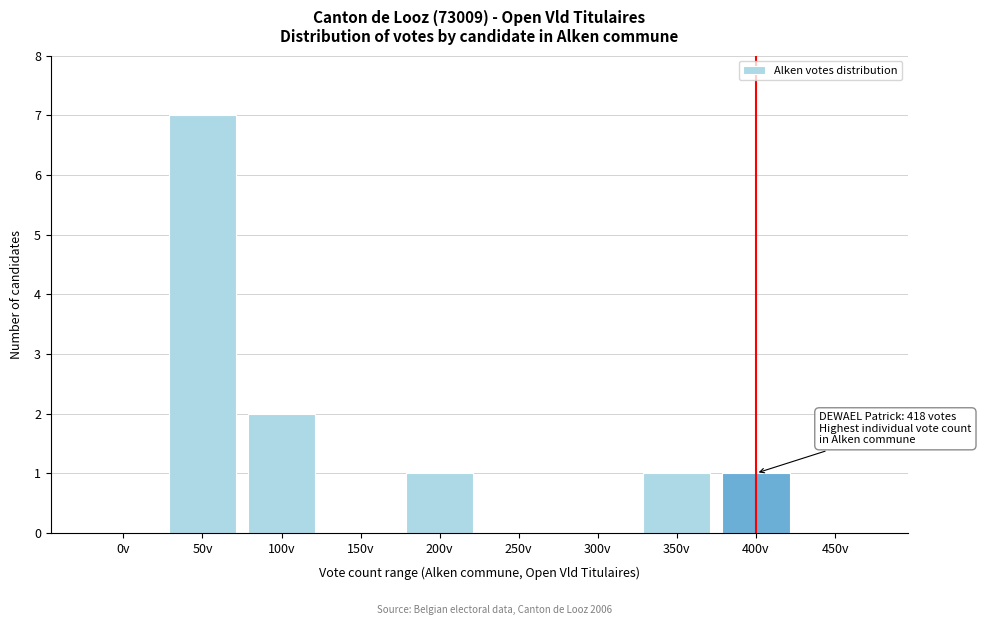

Reading left to right, list all the values displayed in this chart.

0v=0	50v=7	100v=2	150v=0	200v=1	250v=0	300v=0	350v=1	400v=1	450v=0